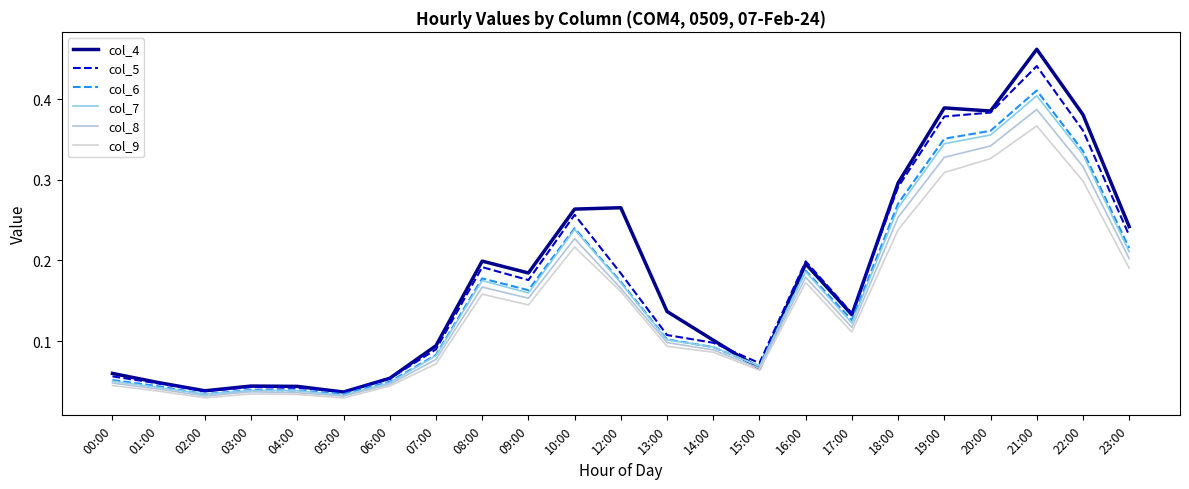

Is this an area chart (filled region under the line)?

No